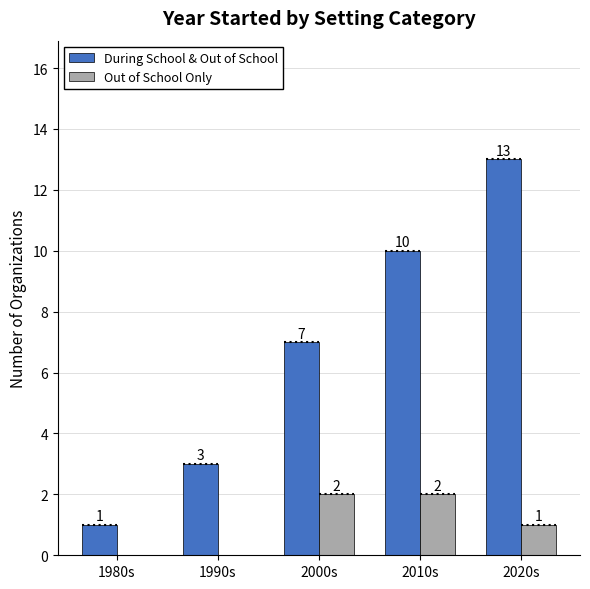

What are all the series names shown in the legend?

During School & Out of School, Out of School Only